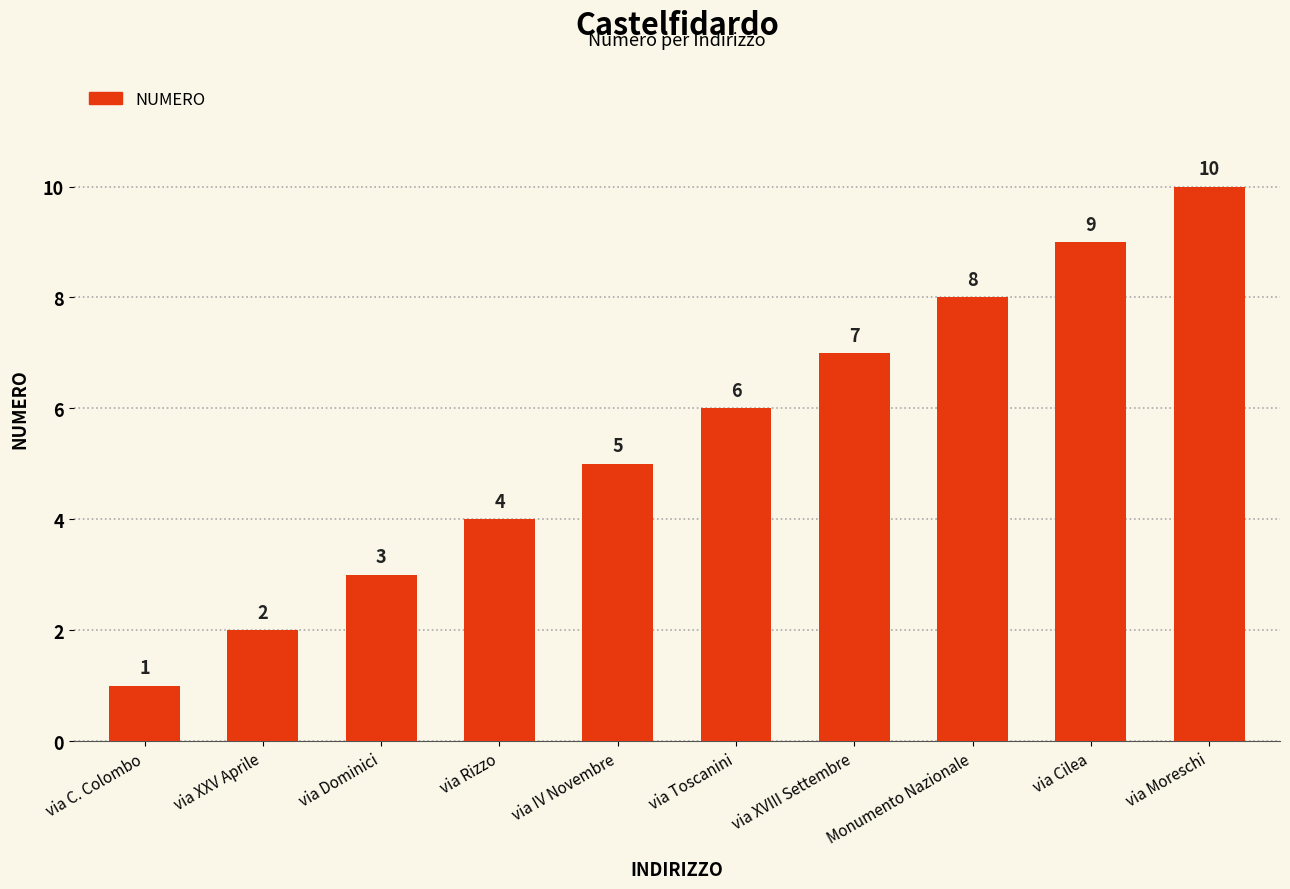

Rank the categories by value from highest to lowest.

via Moreschi, via Cilea, Monumento Nazionale, via XVIII Settembre, via Toscanini, via IV Novembre, via Rizzo, via Dominici, via XXV Aprile, via C. Colombo